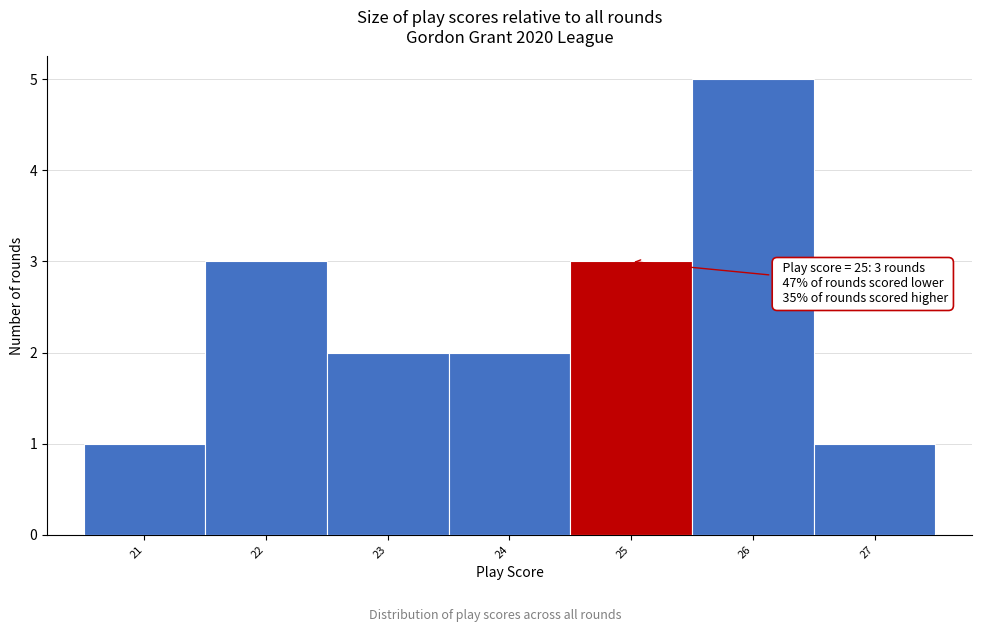

Over which range of the x-axis is the bar tallest?

25.5 to 26.5